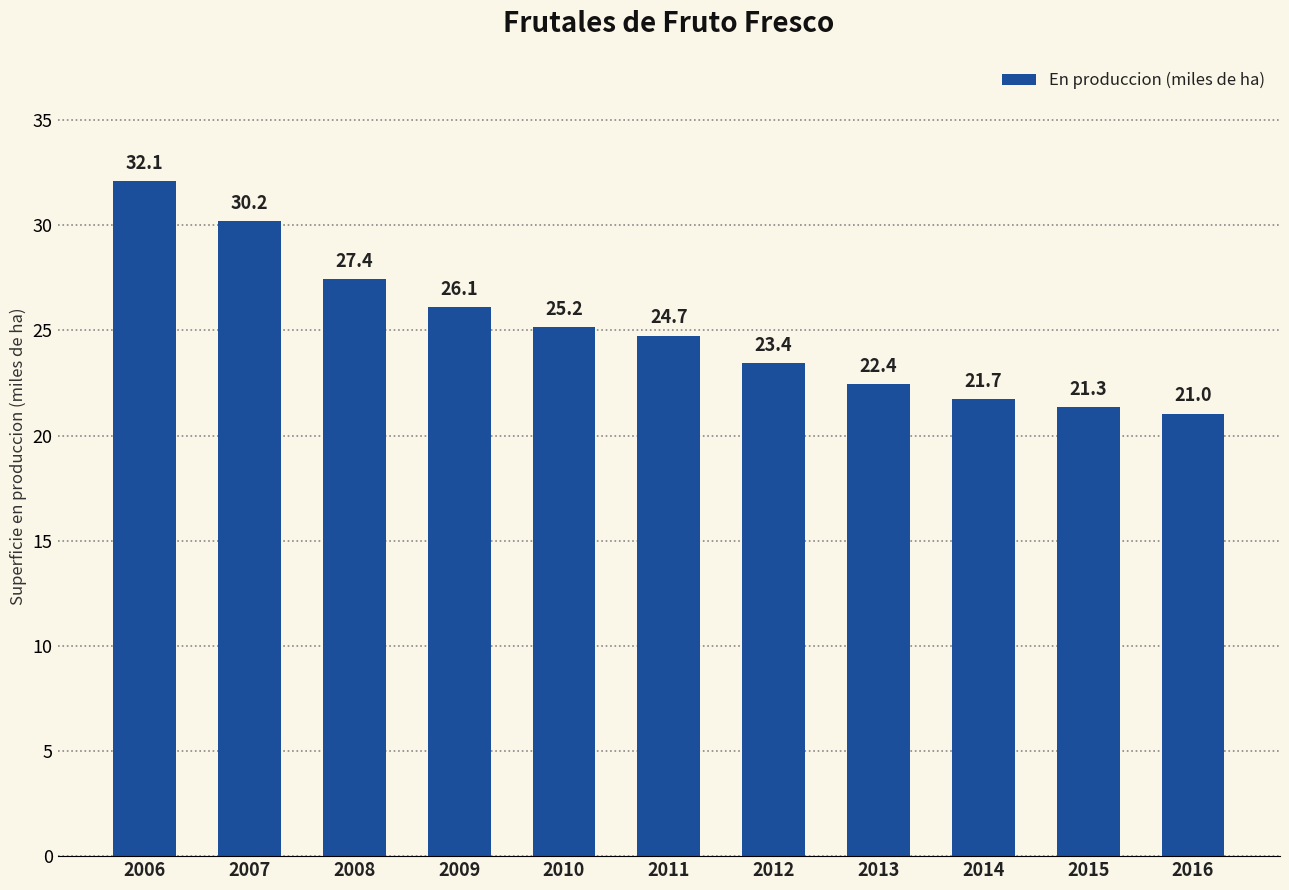

Which label corresponds to the smallest value in the chart?

2016